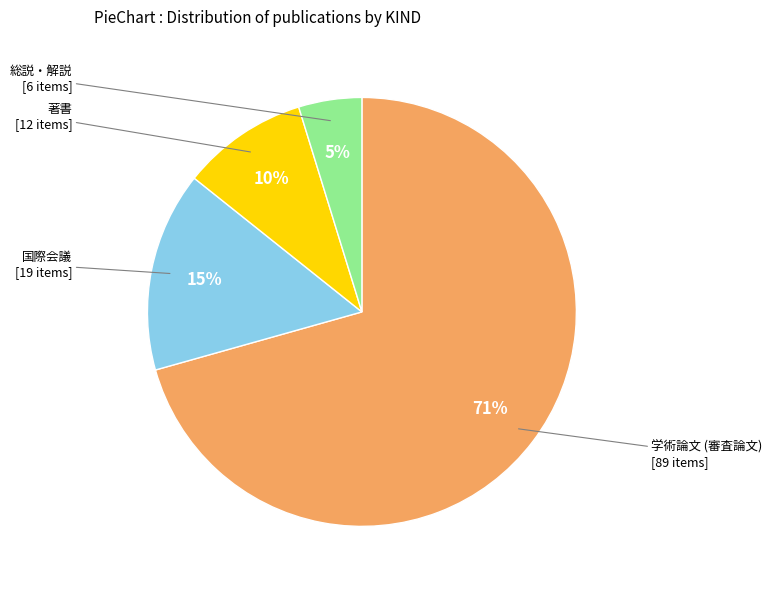

What percentage is the 国際会議 slice, to the nearest percent?

15%